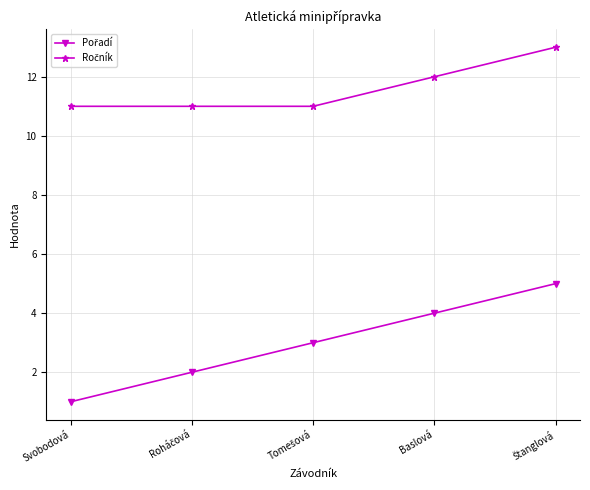

What is the minimum value shown in the chart?

1